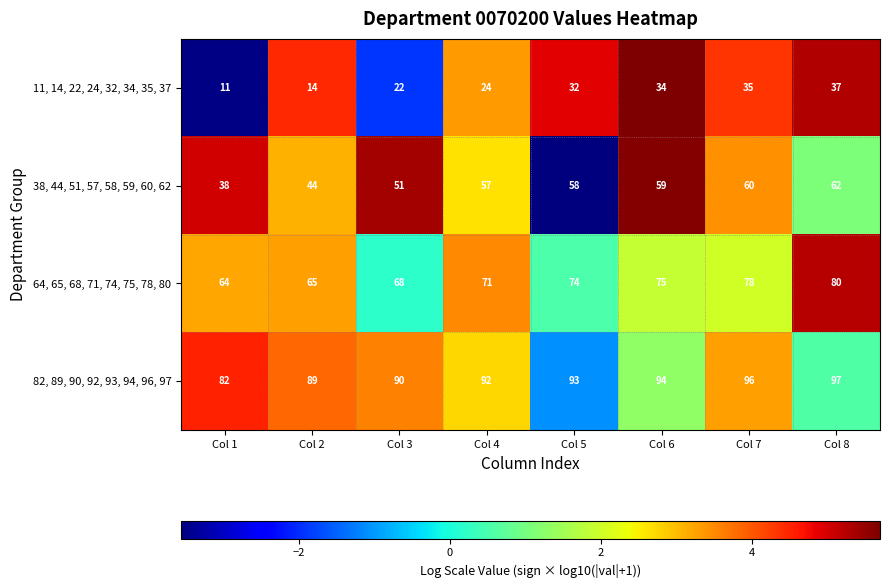

Rank the series at Col 7 from lowest to highest value.

11, 14, 22, 24, 32, 34, 35, 37, 38, 44, 51, 57, 58, 59, 60, 62, 64, 65, 68, 71, 74, 75, 78, 80, 82, 89, 90, 92, 93, 94, 96, 97